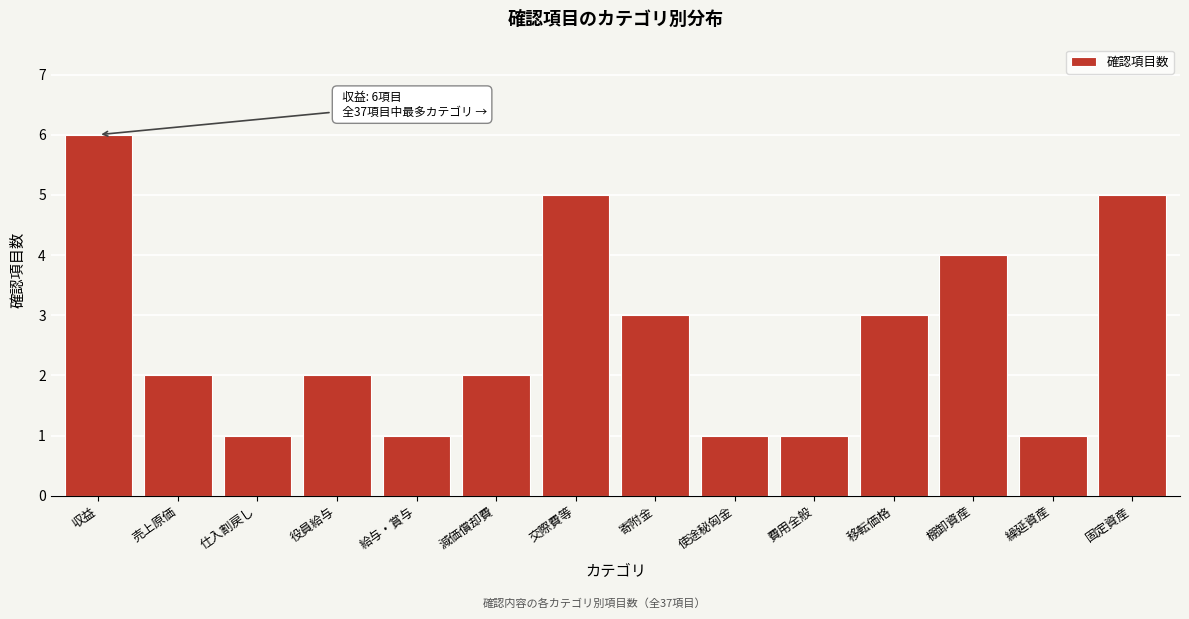

Reading left to right, extract all data points from this chart.

収益=6	売上原価=2	仕入割戻し=1	役員給与=2	給与・賞与=1	減価償却費=2	交際費等=5	寄附金=3	使途秘匈金=1	費用全般=1	移転価格=3	棚卸資産=4	繰延資産=1	固定資産=5